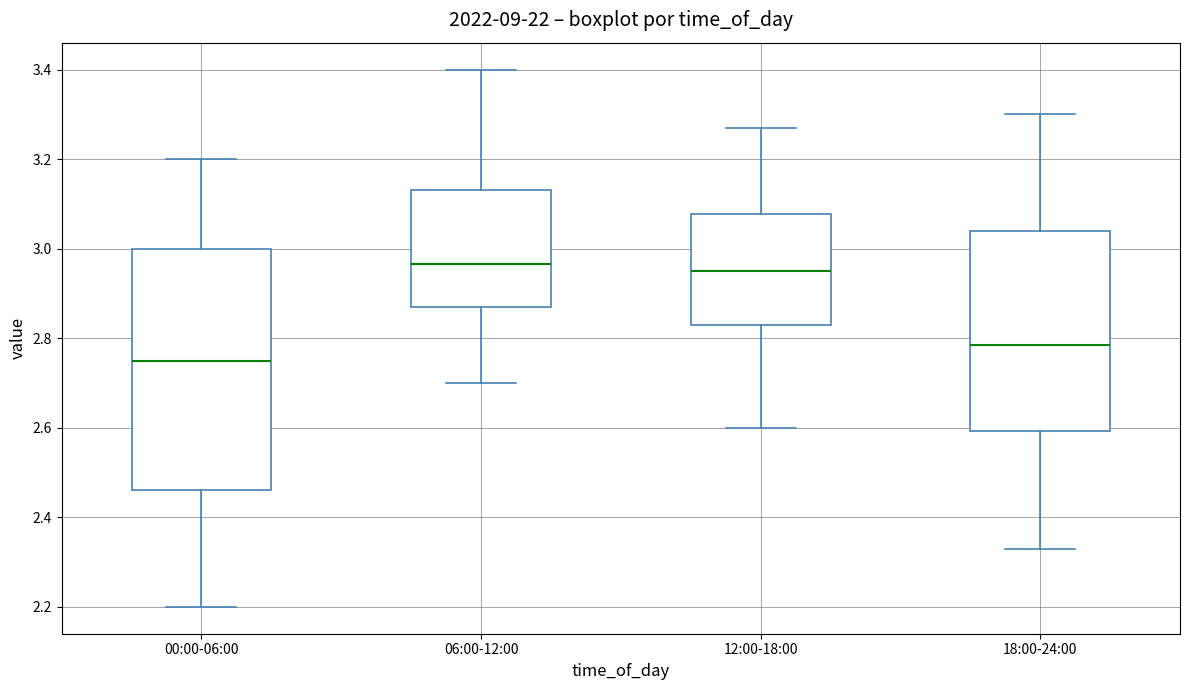

Comparing the boxes themselves (not the whiskers), which one is the tallest?

00:00-06:00